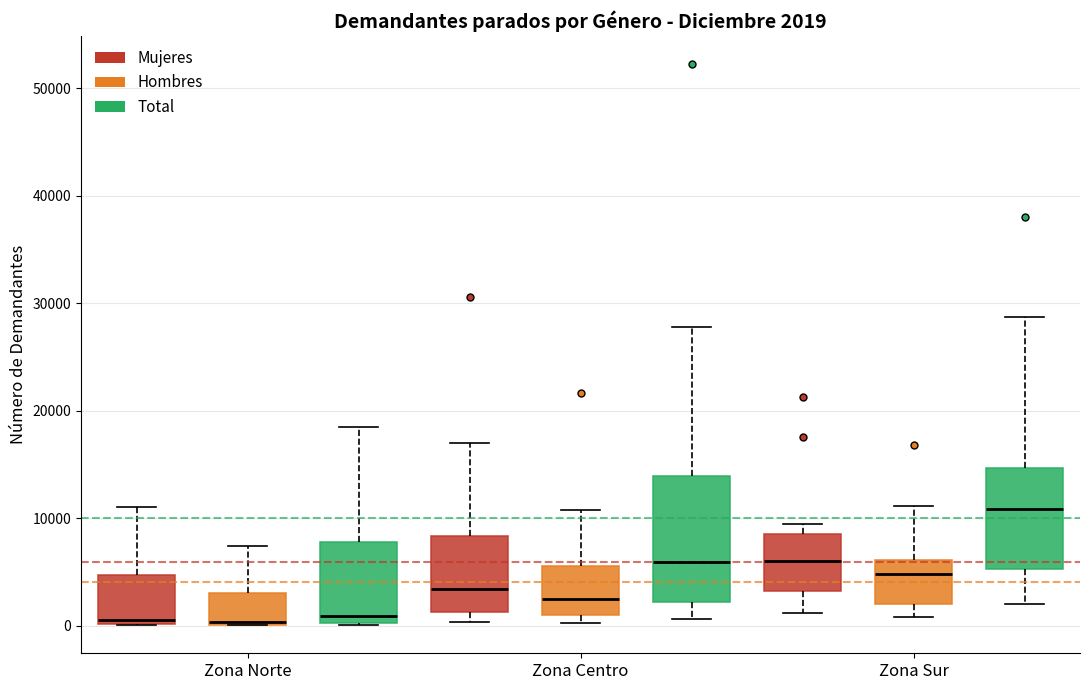

Which box is the tallest, from its lower edge to its upper edge?

Zona Centro (Total)